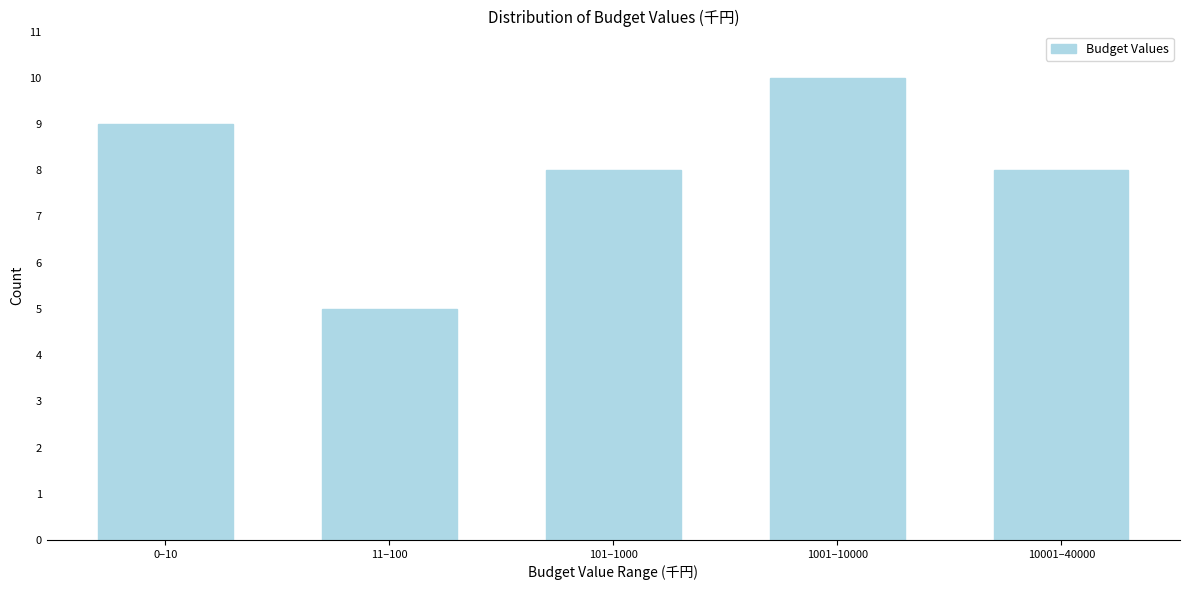

Reading left to right, transcribe all the data shown in this chart.

9	5	8	10	8